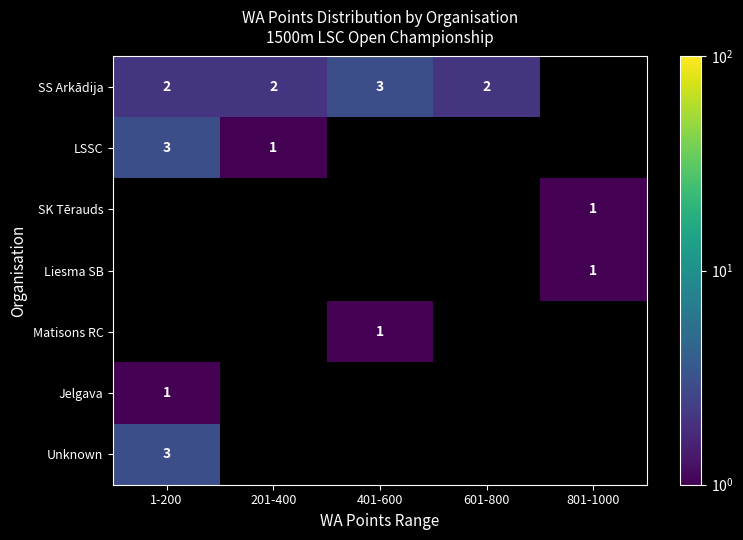

True or false: Jelgava has a value of 1 at 1-200.

True